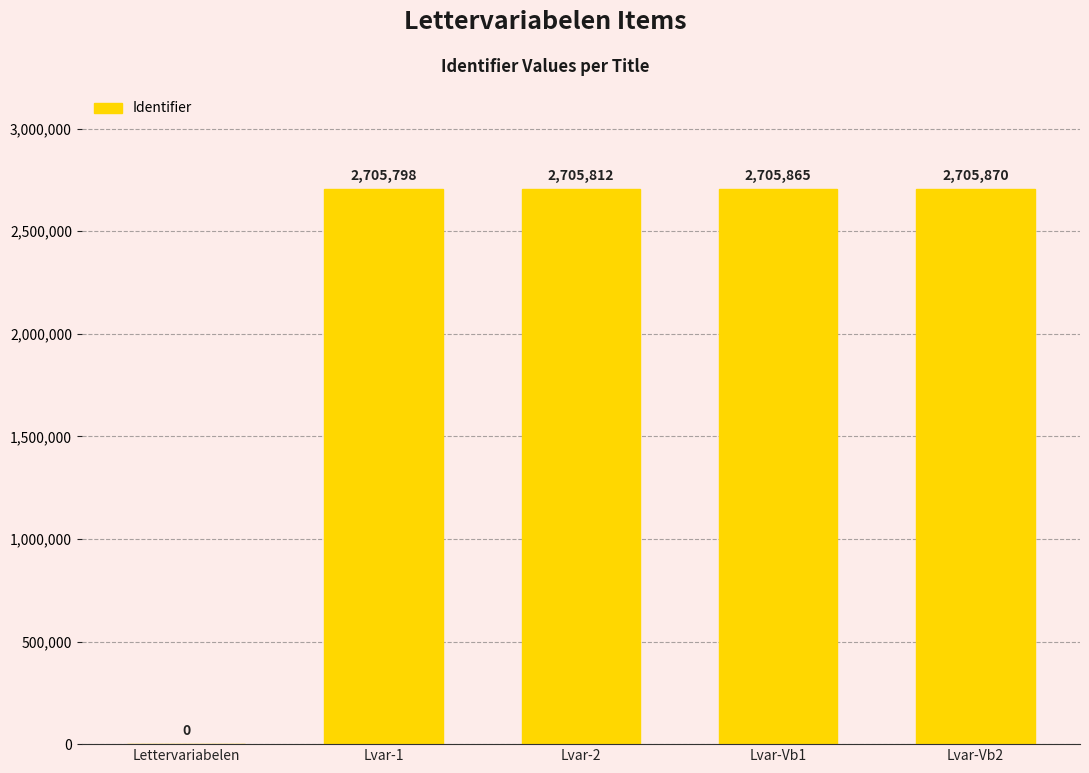

What is the greatest value displayed?

2705870